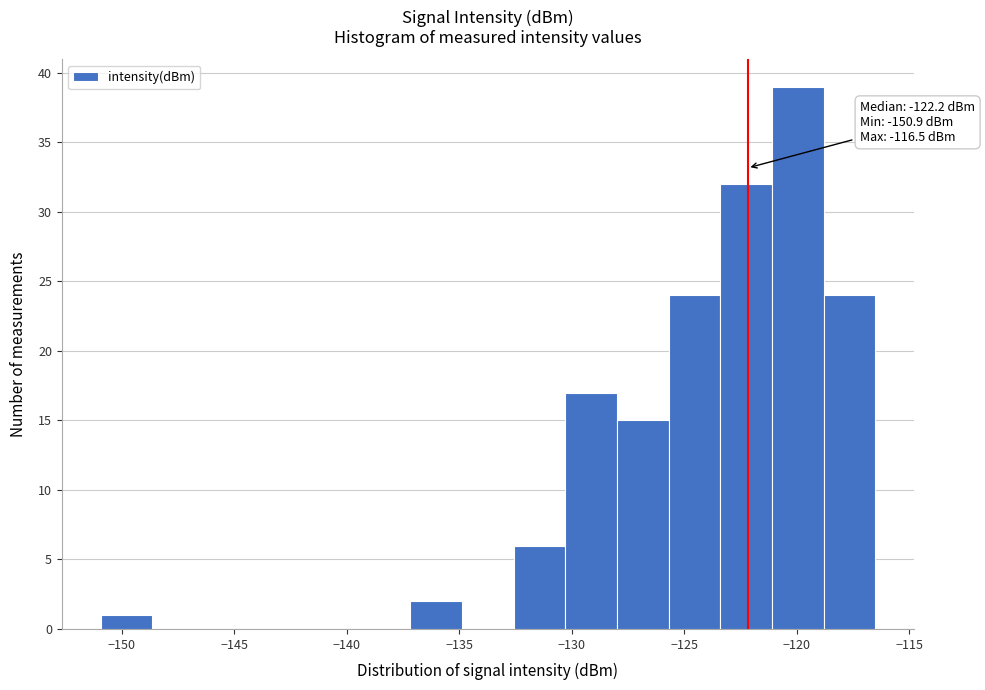

Which range on the x-axis has the tallest bar?

-121.0 to -119.0